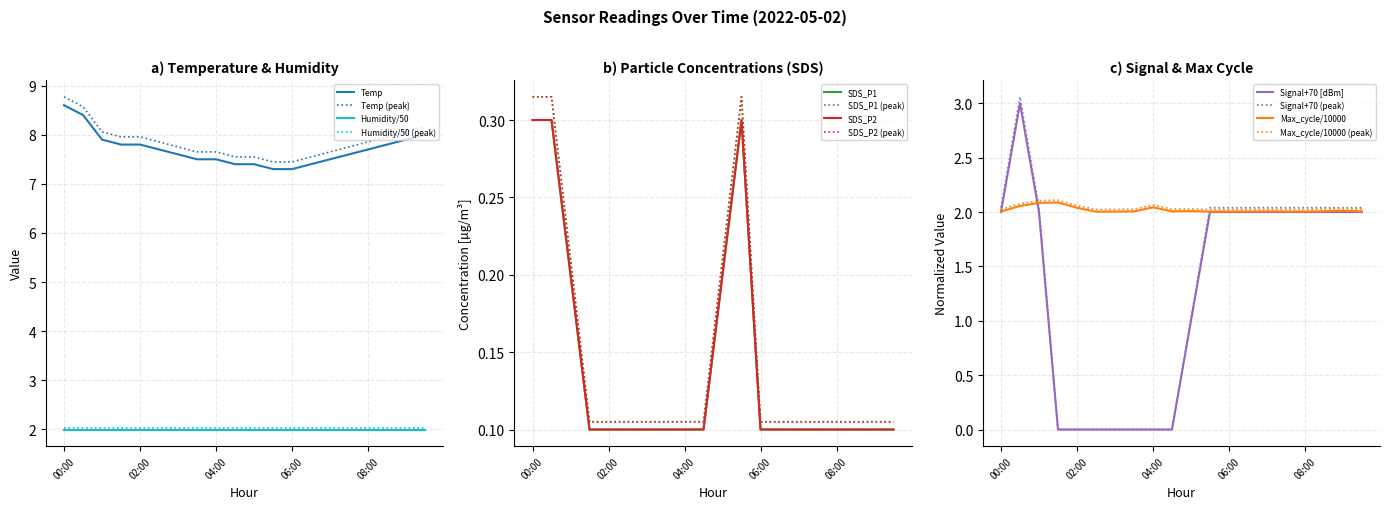

At which label is Signal closest to 1?

05:00